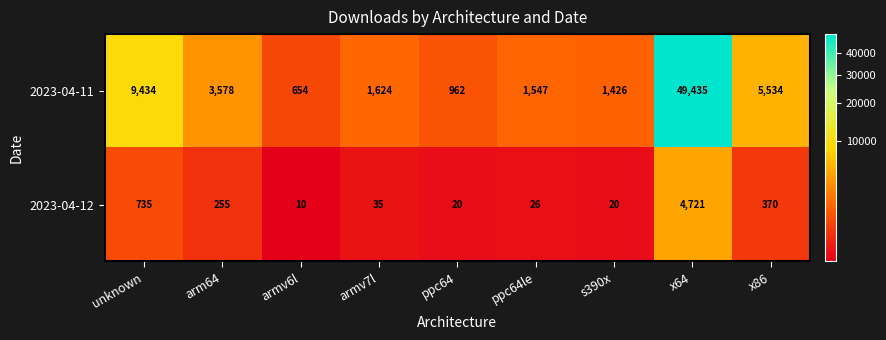

What is the average value of the 2023-04-12 series?

688